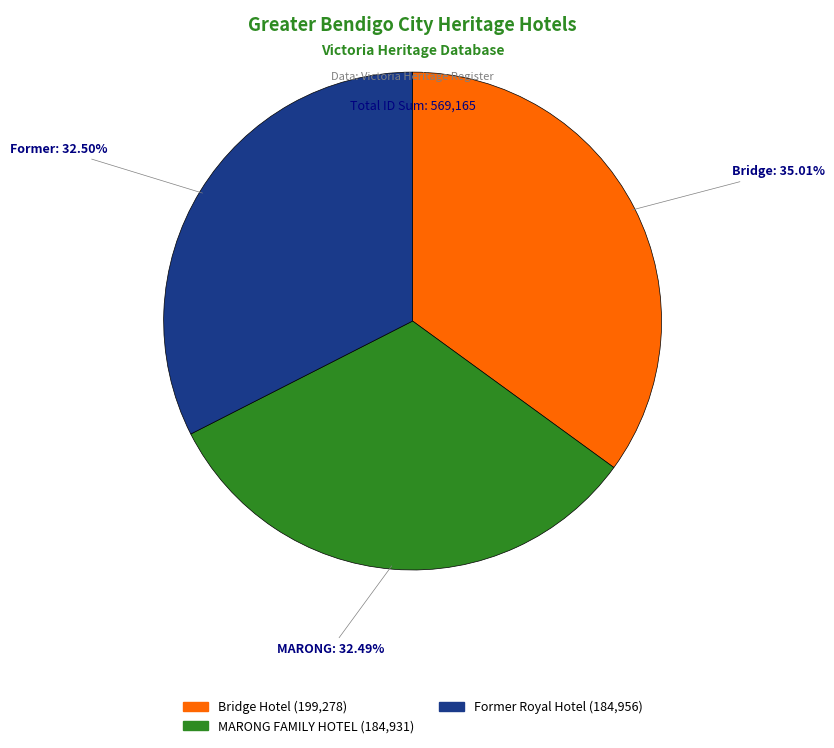

Is there any slice that represents more than half of the pie?

No